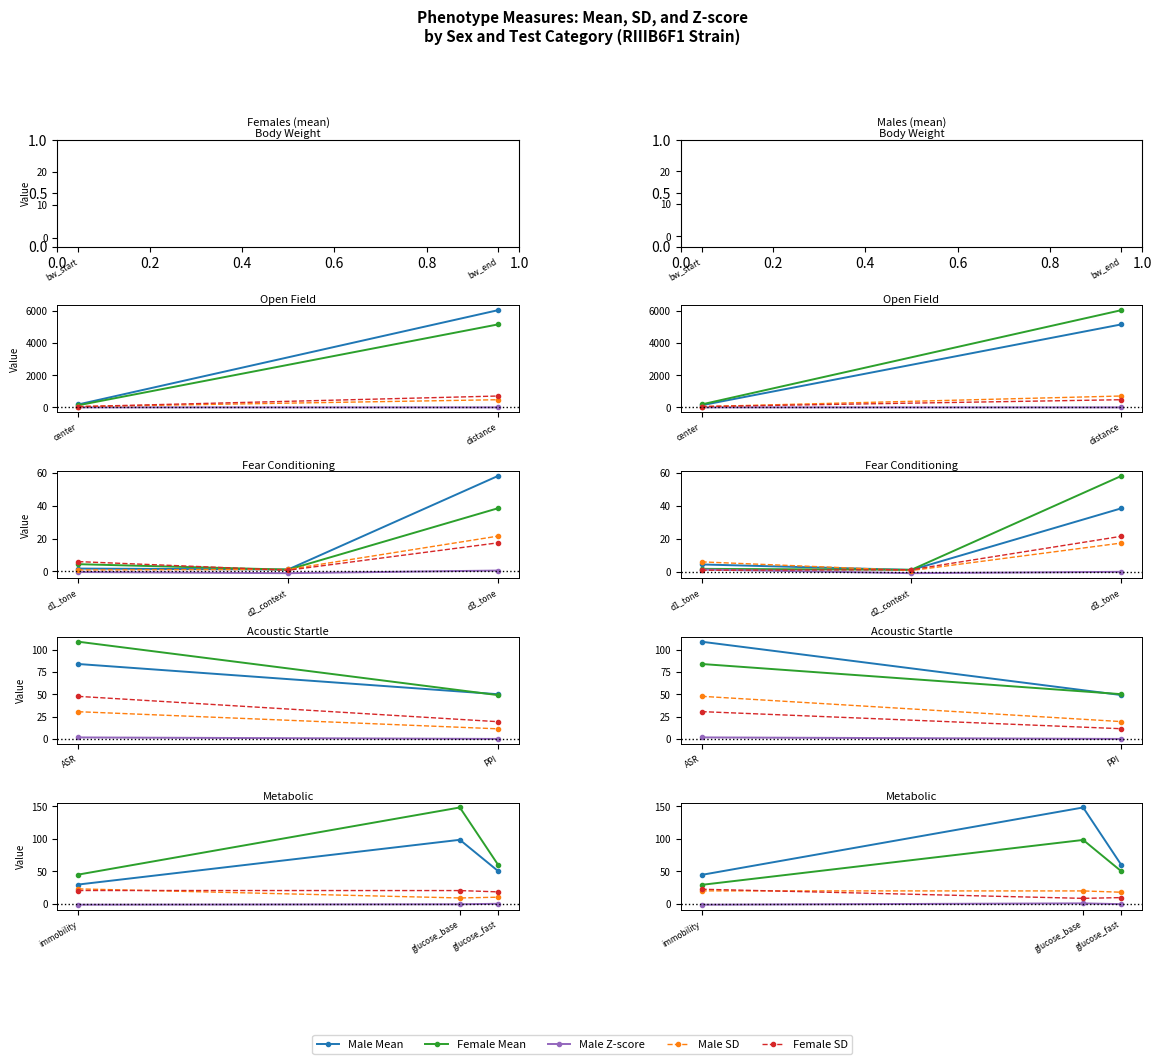

What is the value of the Female SD point at the 1st from the left?

22.6